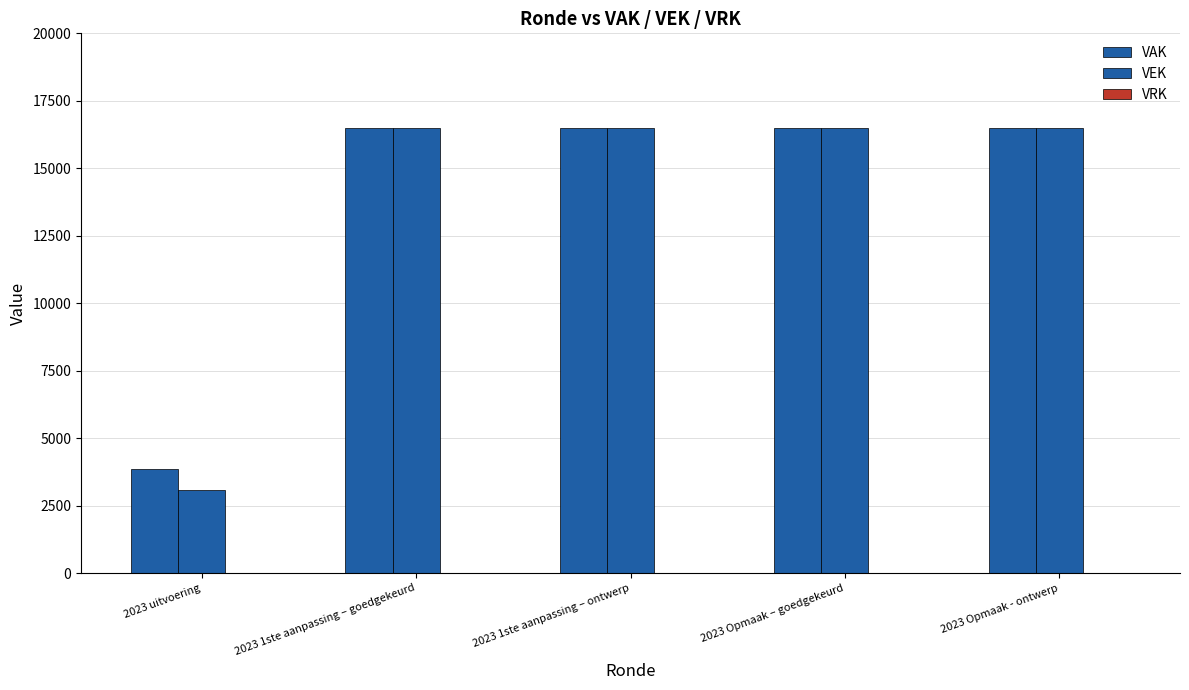

Reading left to right, transcribe all the data shown in this chart.

VAK: 2023 uitvoering=3860	2023 1ste aanpassing – goedgekeurd=16500	2023 1ste aanpassing – ontwerp=16500	2023 Opmaak – goedgekeurd=16500	2023 Opmaak - ontwerp=16500
VEK: 2023 uitvoering=3071	2023 1ste aanpassing – goedgekeurd=16500	2023 1ste aanpassing – ontwerp=16500	2023 Opmaak – goedgekeurd=16500	2023 Opmaak - ontwerp=16500
VRK: 2023 uitvoering=0	2023 1ste aanpassing – goedgekeurd=0	2023 1ste aanpassing – ontwerp=0	2023 Opmaak – goedgekeurd=0	2023 Opmaak - ontwerp=0